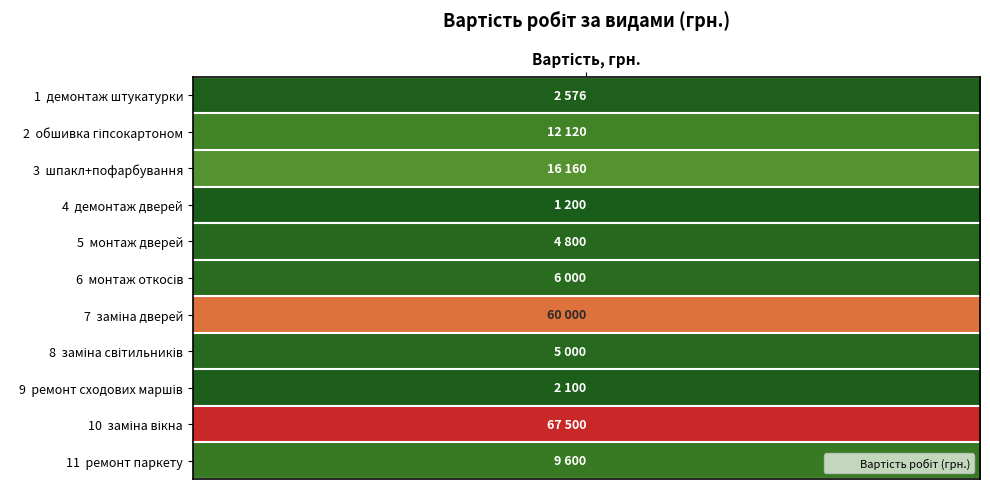

Reading left to right, extract all data points from this chart.

демонтаж штукатурки=2576	обшивка гіпсокартоном=12120	шпакл+пофарбування=16160	демонтаж дверей=1200	монтаж дверей=4800	монтаж откосів=6000	заміна дверей=60000	заміна світильників=5000	ремонт сходових маршів=2100	заміна вікна=67500	ремонт паркету=9600